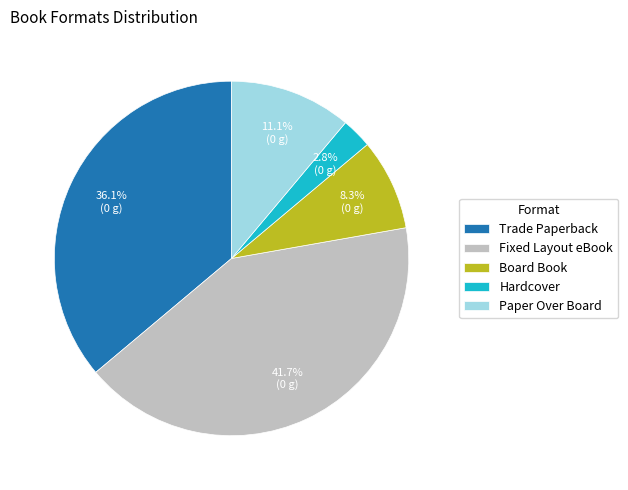

Combined, do Board Book and Trade Paperback account for over 50%?

No